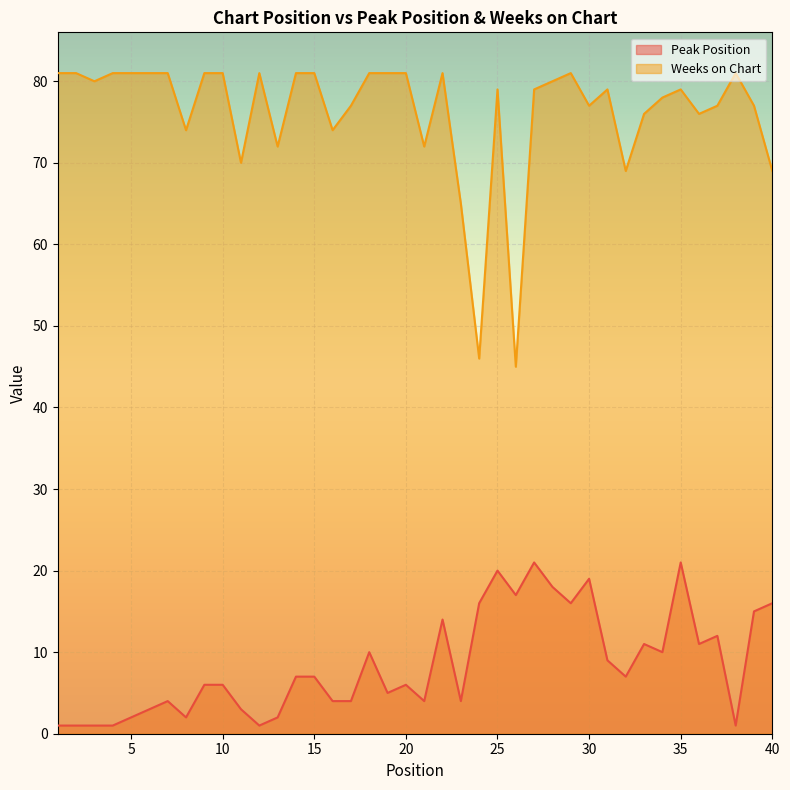

How many data points in Peak Position are less than 7?

20